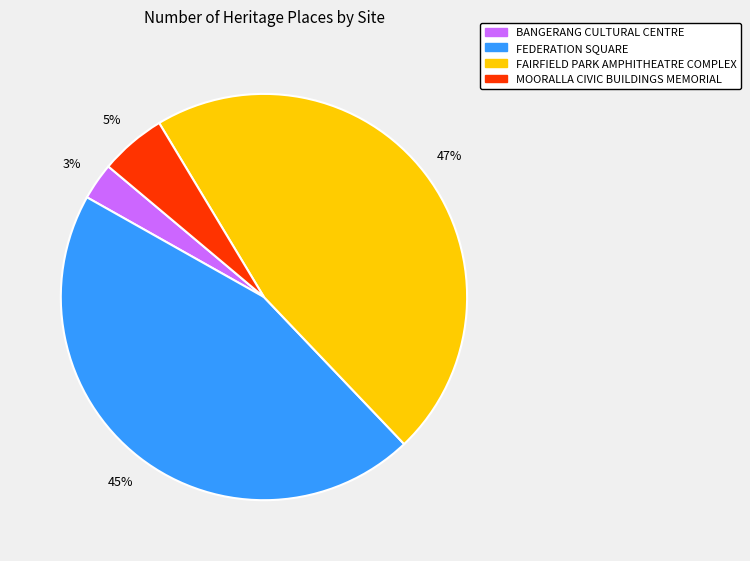

Is there a majority slice in this chart?

No